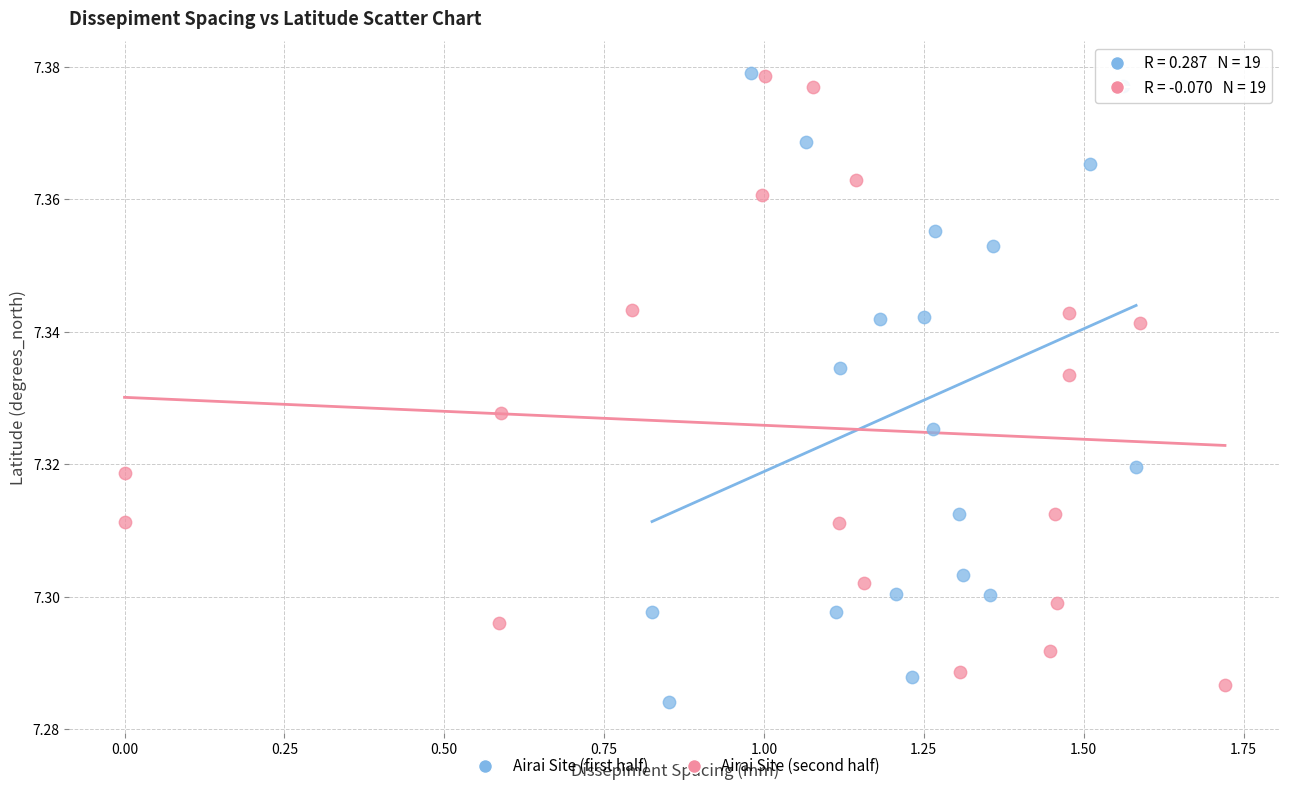

What are all the series names shown in the legend?

Airai Site (first half), Airai Site (second half)